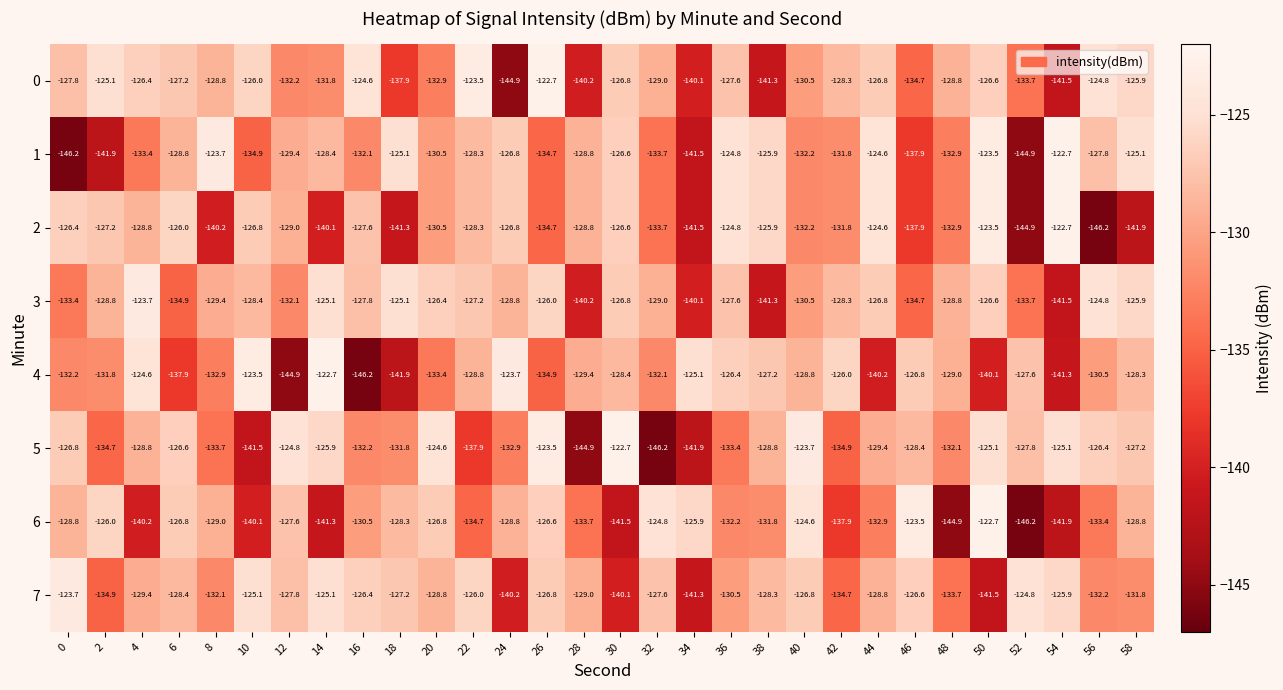

At which label is 4 closest to -134?

20